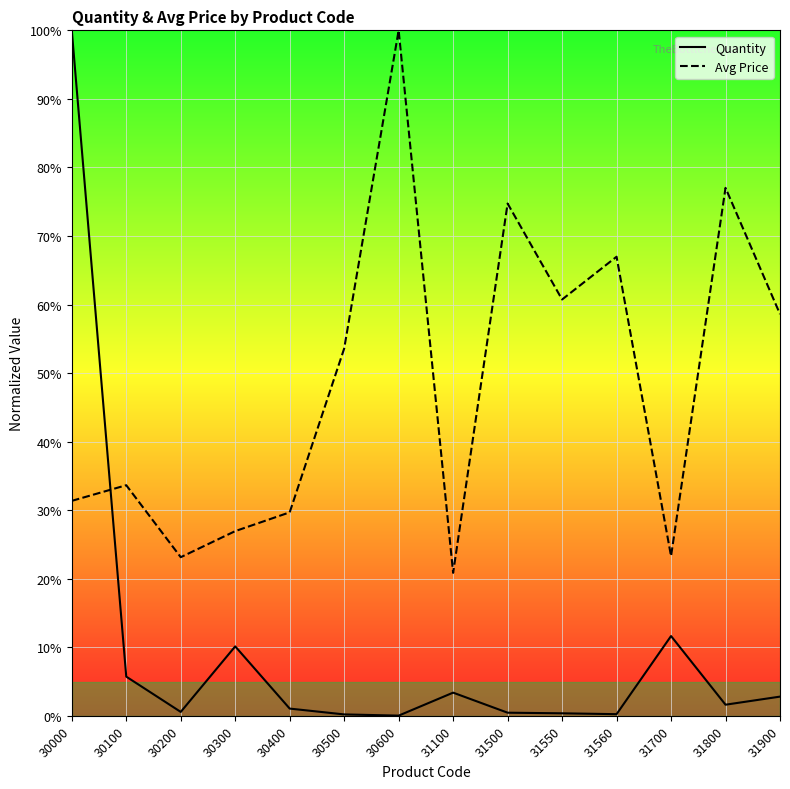

Reading left to right, what are all the values shown in this chart?

Quantity: 30000=100.0	30100=5.7	30200=0.6	30300=10.1	30400=1.0	30500=0.2	30600=0.0	31100=3.4	31500=0.4	31550=0.4	31560=0.2	31700=11.6	31800=1.6	31900=2.8
Avg Price: 30000=31.4	30100=33.6	30200=23.1	30300=26.9	30400=29.7	30500=53.6	30600=100.0	31100=20.9	31500=74.7	31550=60.7	31560=67.0	31700=23.3	31800=77.0	31900=58.6